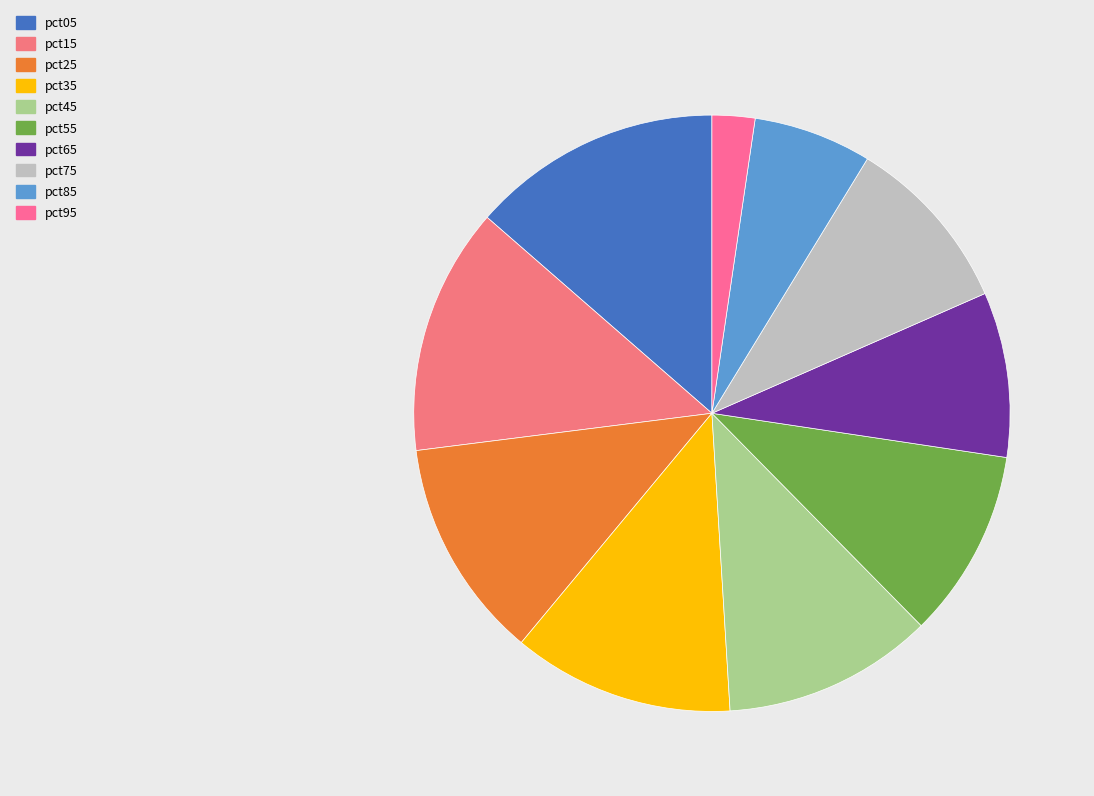

To the nearest percent, what is the combined percentage of pct05 and pct35?

26%